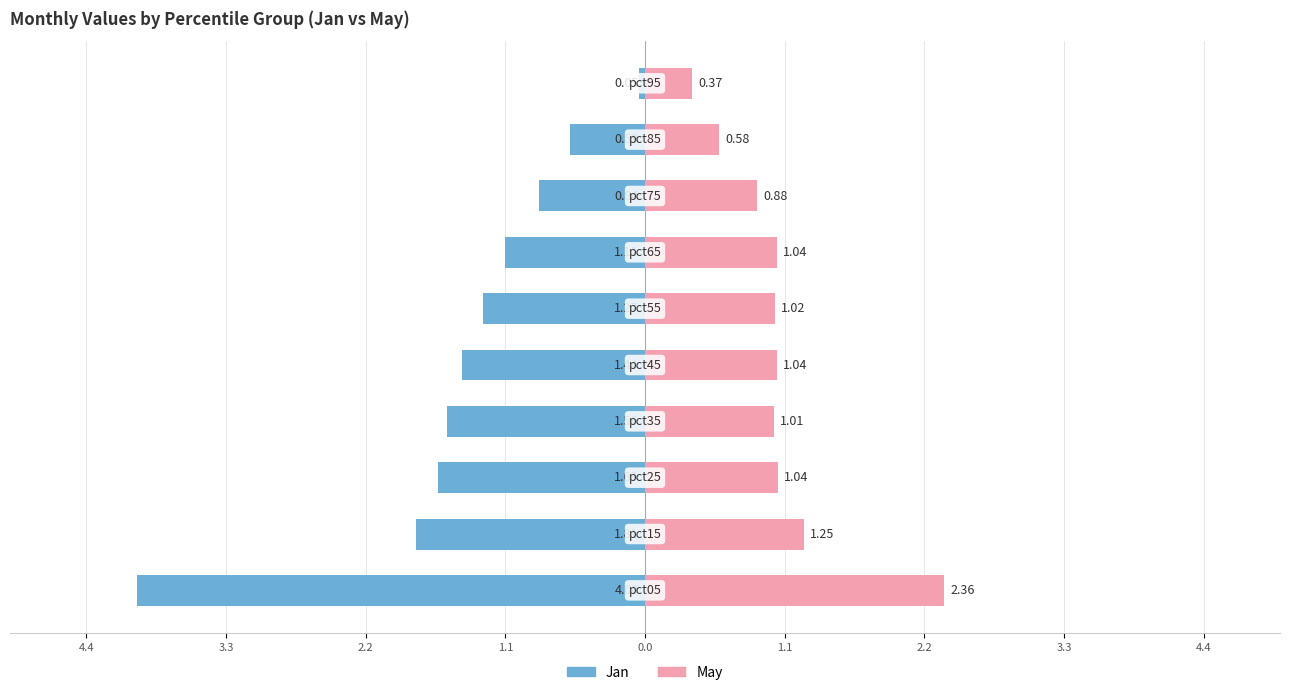

Reading left to right, list all the values displayed in this chart.

Jan: -4.0	-1.8	-1.6	-1.6	-1.4	-1.3	-1.1	-0.8	-0.6	-0.0
May: 2.4	1.3	1.0	1.0	1.0	1.0	1.0	0.9	0.6	0.4